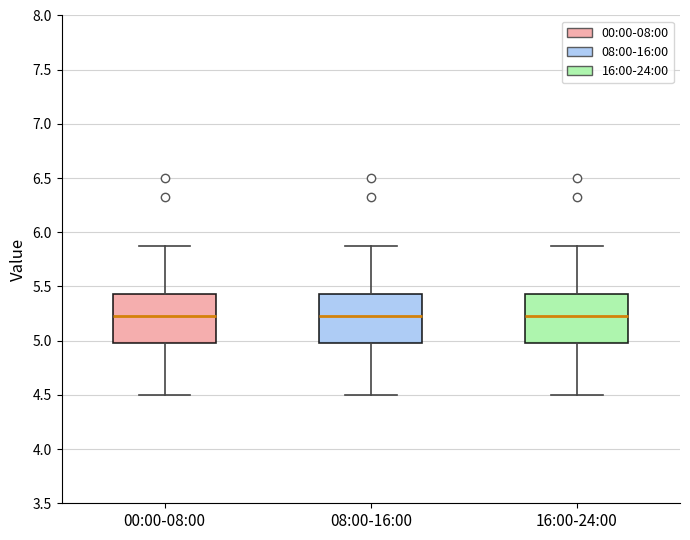

Reading left to right, read every box against the y-axis: the position of its median line, the range the box covers, and the ends of its whiskers. The values are not printed on the chart, so give them approximately, as read against the axis.

00:00-08:00: median 5.25, box 5.00 to 5.45, whiskers 4.50 to 5.85
08:00-16:00: median 5.25, box 5.00 to 5.45, whiskers 4.50 to 5.85
16:00-24:00: median 5.25, box 5.00 to 5.45, whiskers 4.50 to 5.85